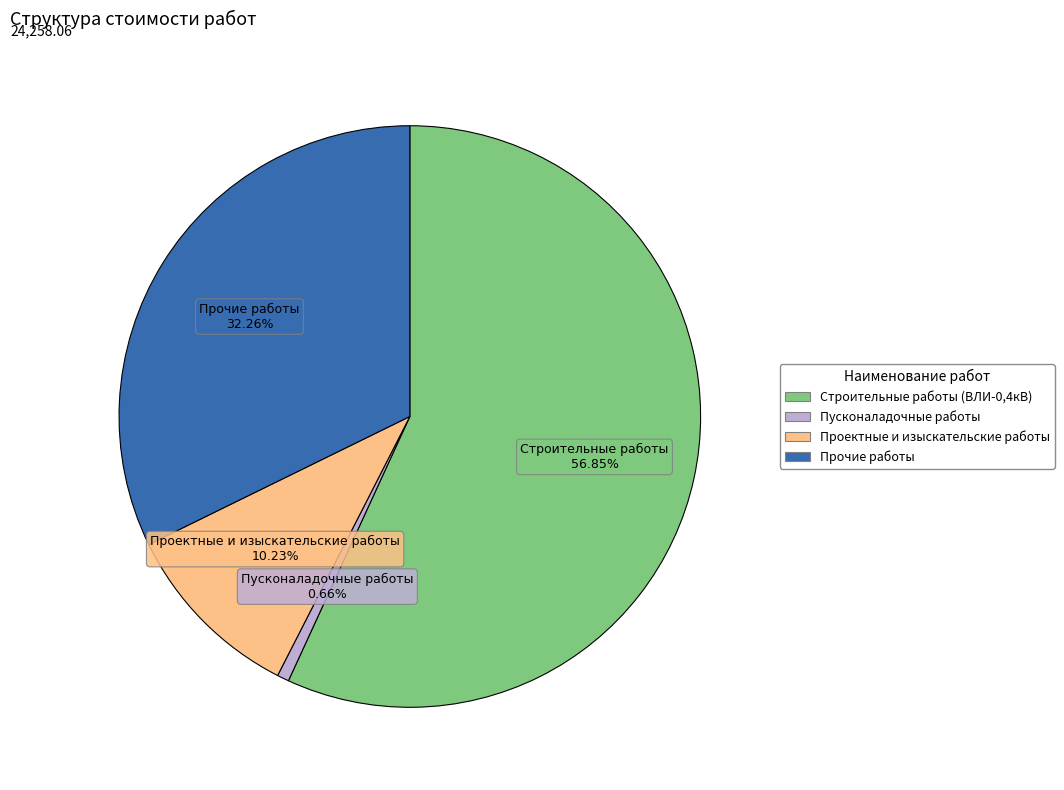

To the nearest percent, what is the difference between the Строительные работы (ВЛИ-0,4кВ) and Пусконаладочные работы slice percentages?

56%